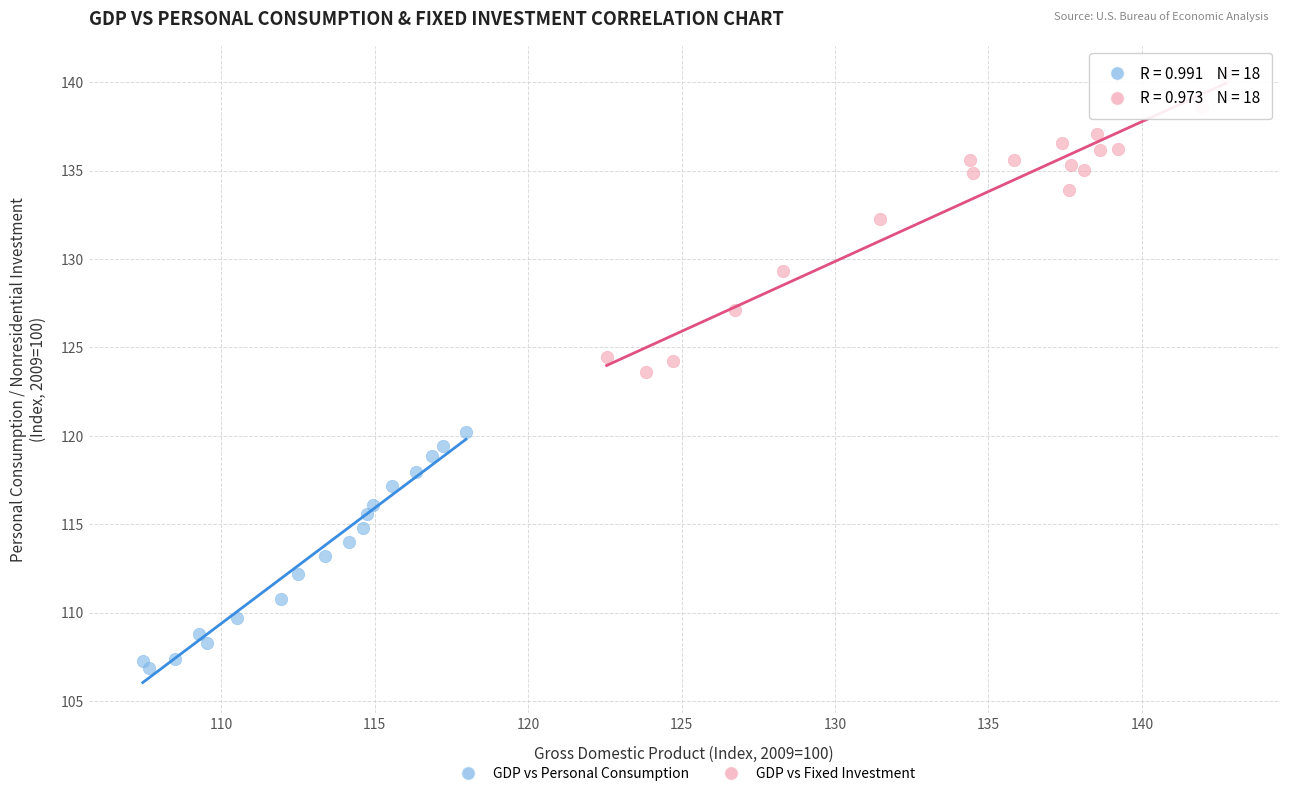

Which series has the widest spread of Y values?

GDP vs Fixed Investment